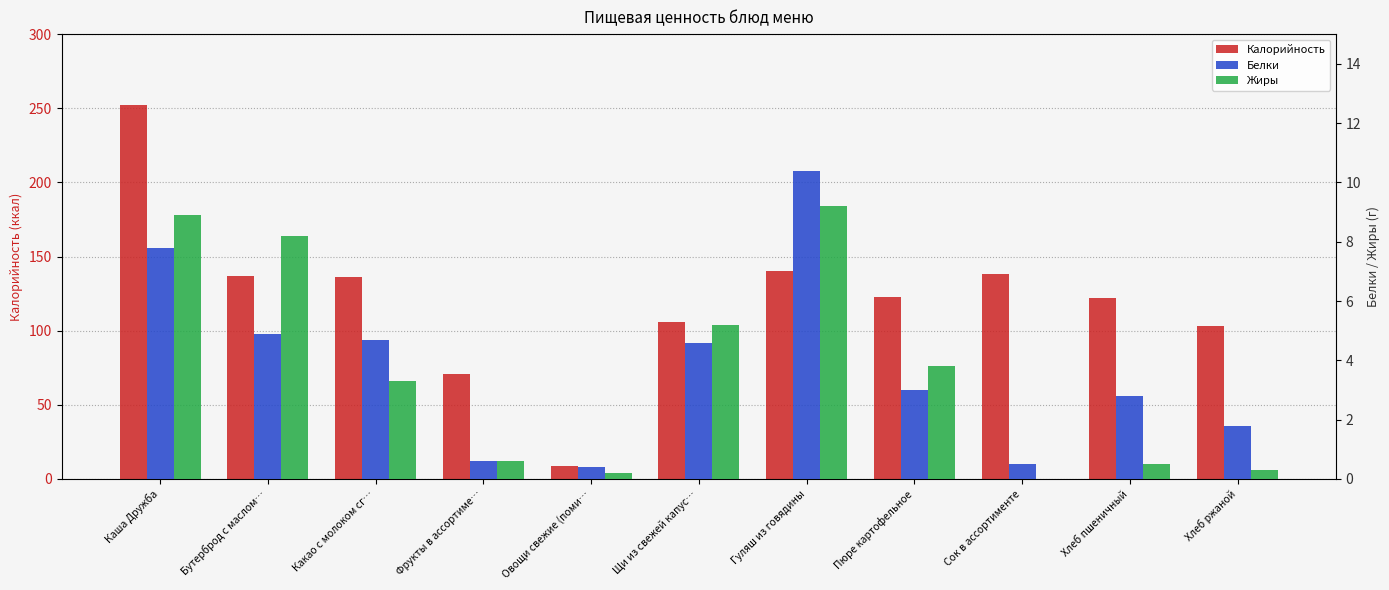

At which category is the sum across all series the highest?

Каша Дружба